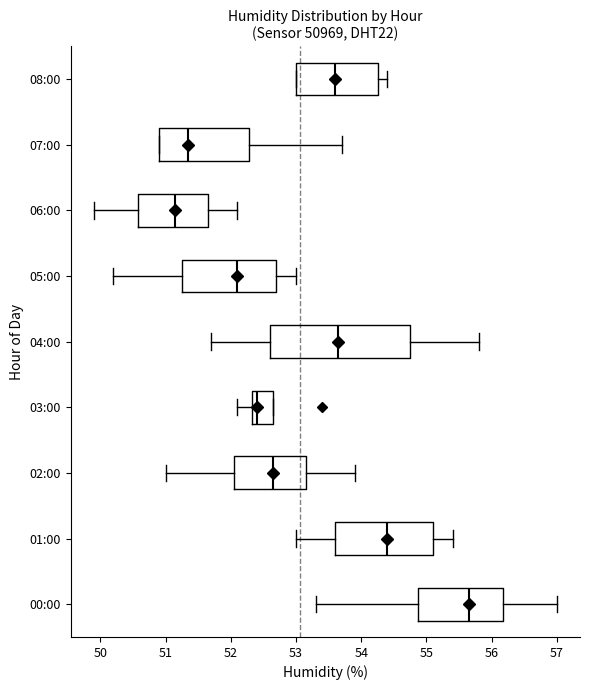

Which box is the widest, from its left edge to its right edge?

04:00